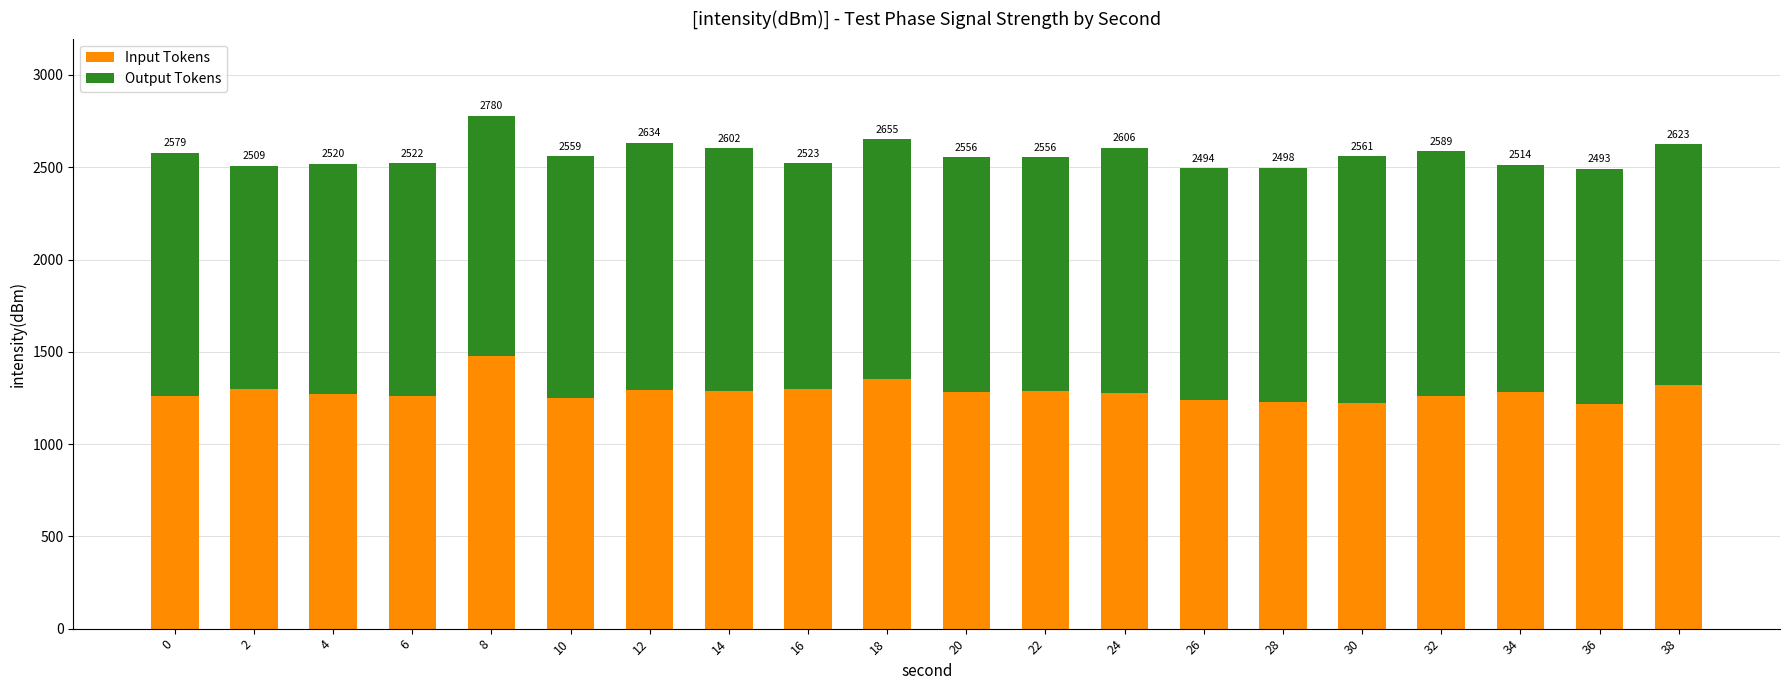

Between 16 and 22, which series saw the biggest shift?

Output Tokens